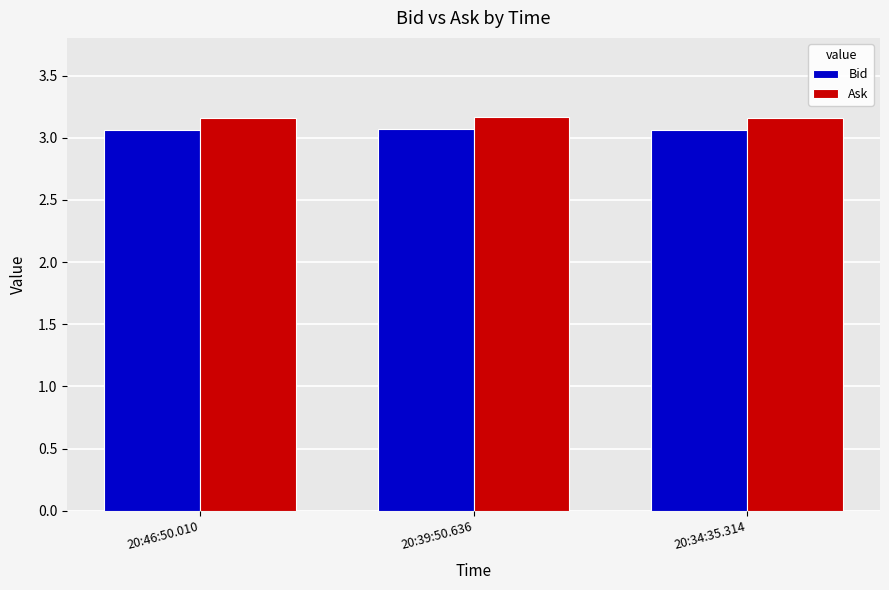

What is the total value across all series at 20:39:50.636?

6.2